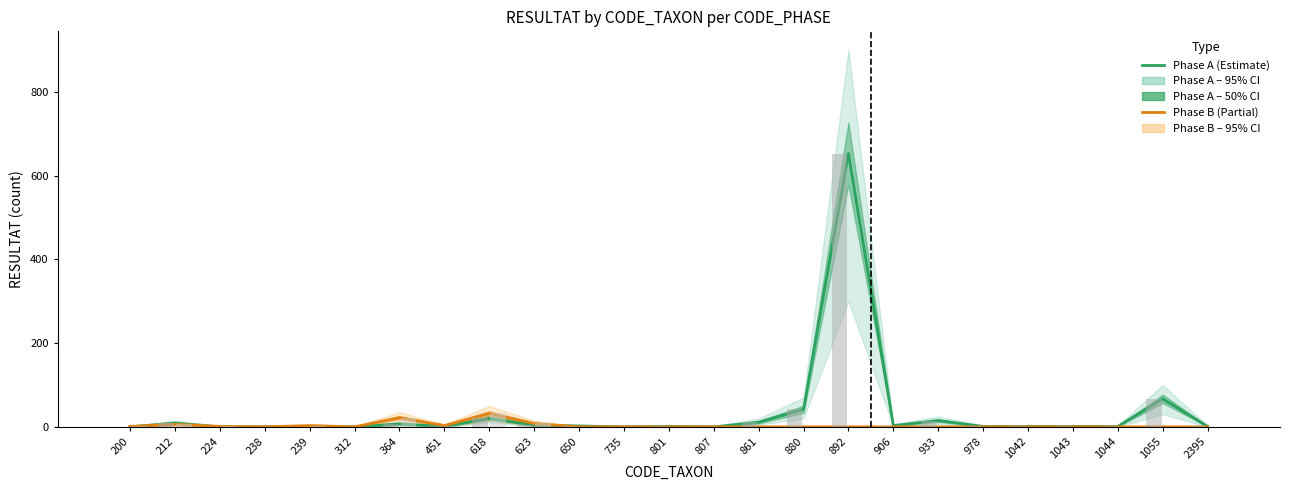

How many bars are there in total?

50